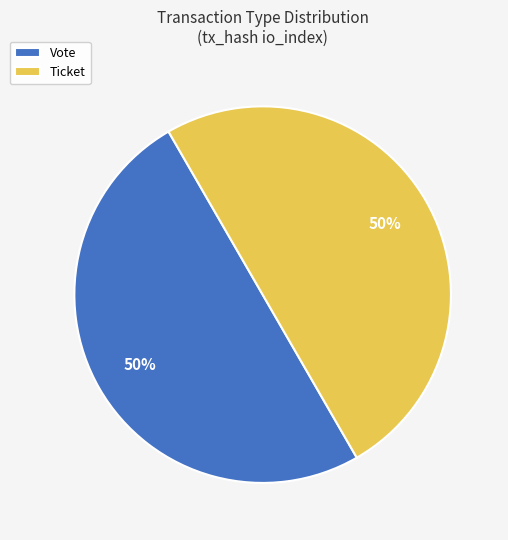

The Vote slice represents 50% of the pie. True or false?

True